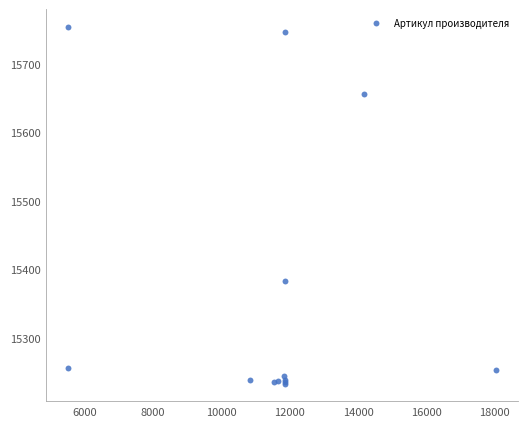

What Y value in the scatter plot is closest to 15493?

15383